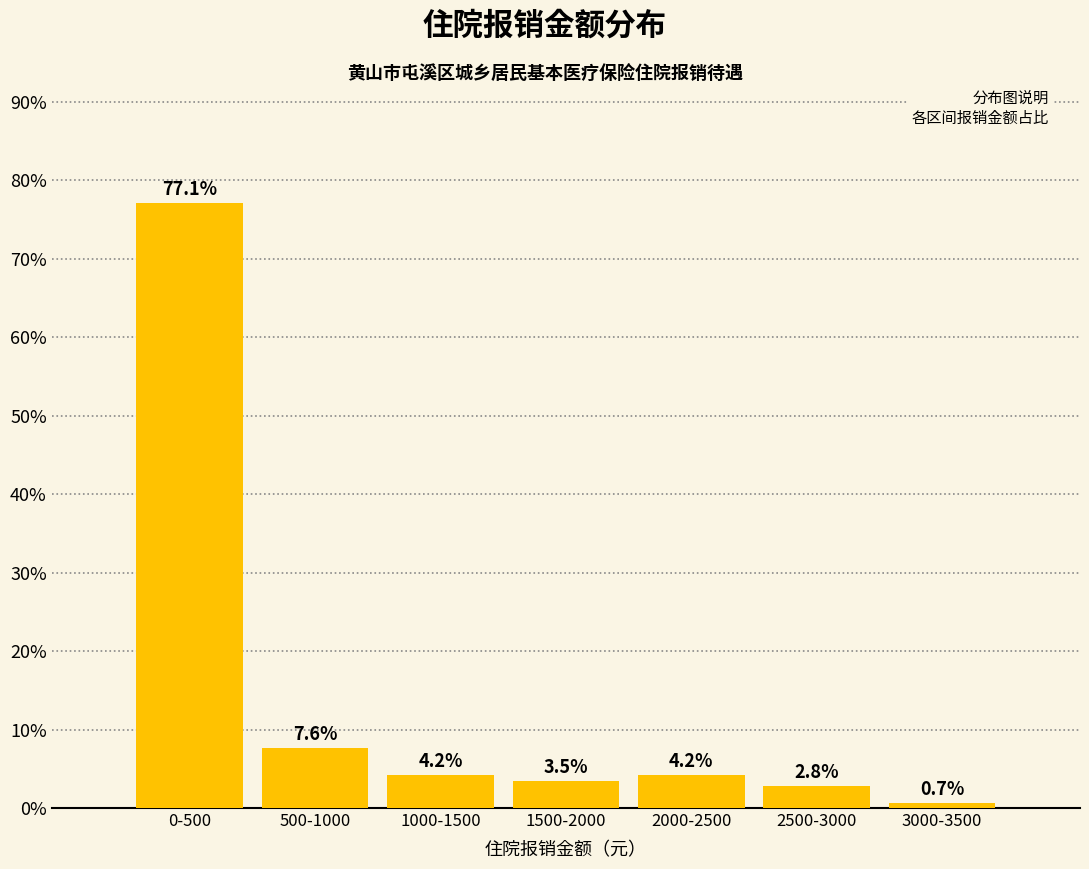

Reading left to right, transcribe all the data shown in this chart.

77.1	7.6	4.2	3.5	4.2	2.8	0.7